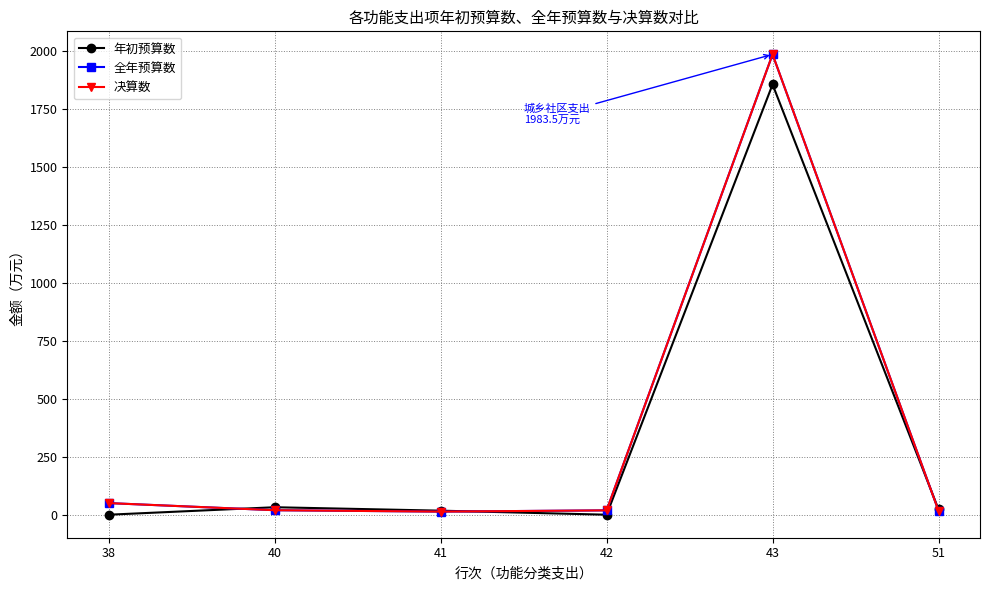

Which has a higher value, 40 or 42?

40